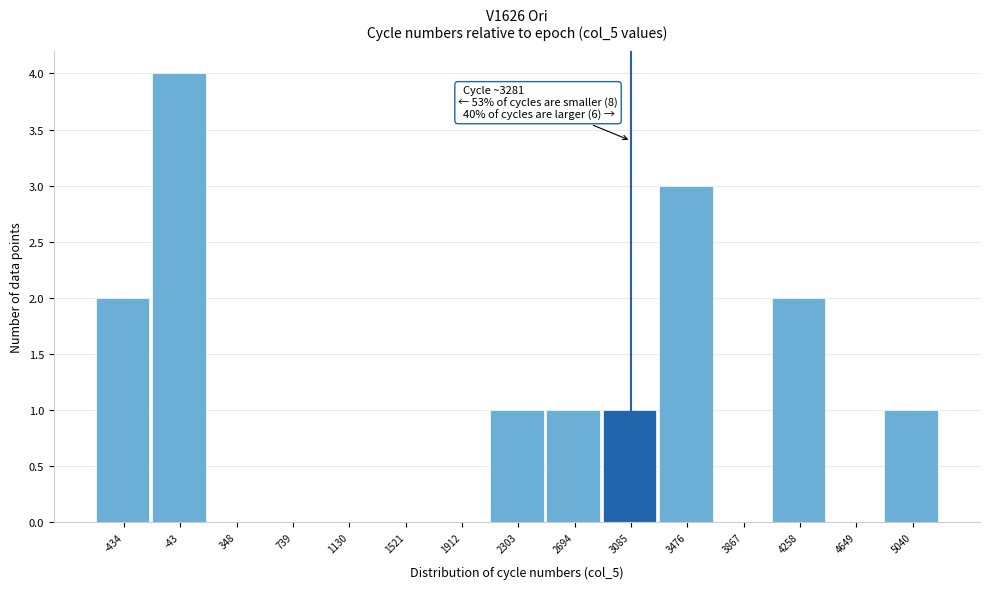

Reading left to right, what are all the values shown in this chart?

-434=2	-43=4	348=0	739=0	1130=0	1521=0	1912=0	2303=1	2694=1	3085=1	3476=3	3867=0	4258=2	4649=0	5040=1